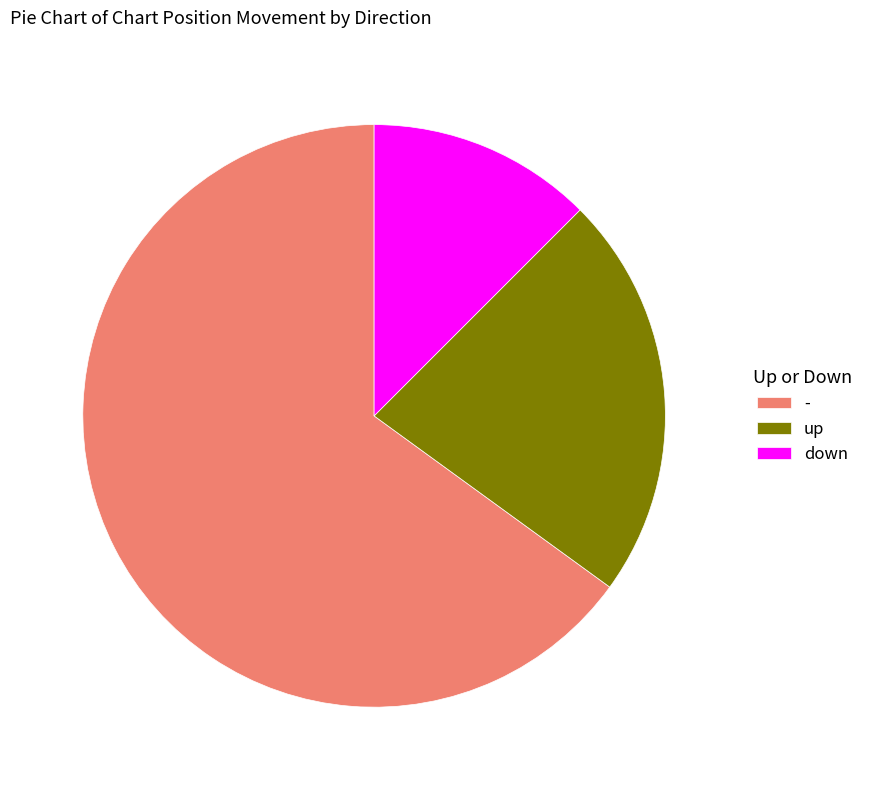

What is the largest slice in the pie chart?

-